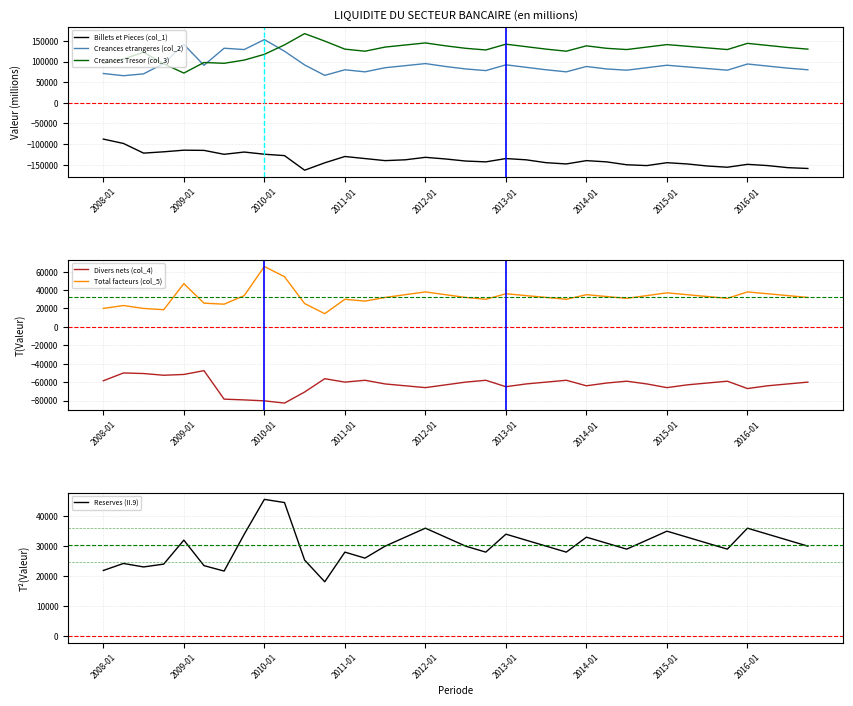

What position from the right is 22?

14